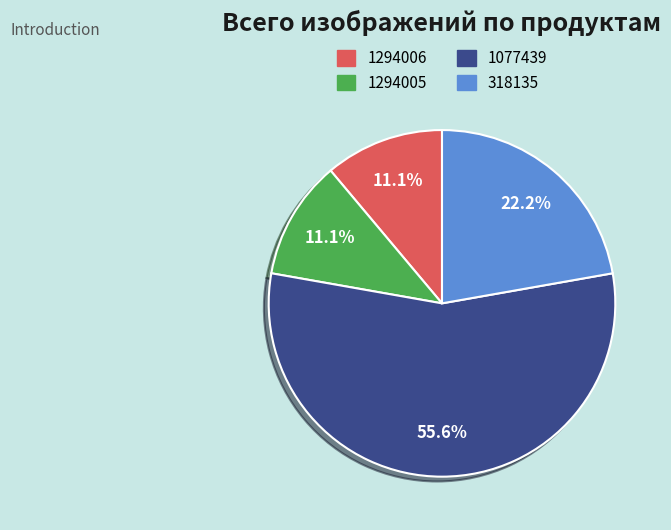

How many segments does this pie chart have?

4